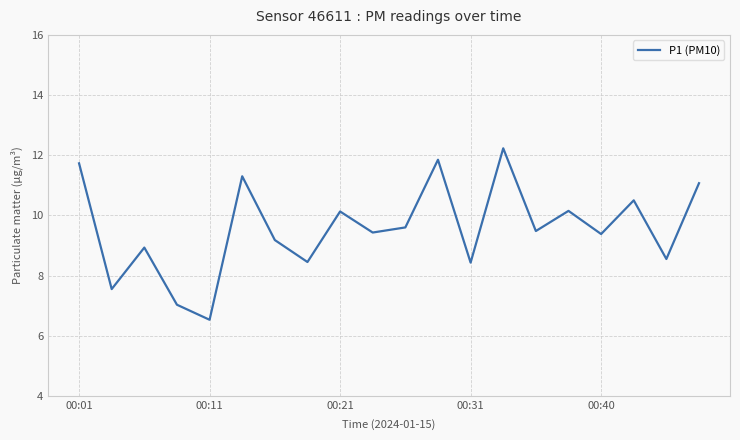

What is the difference between the maximum and minimum values?

5.7